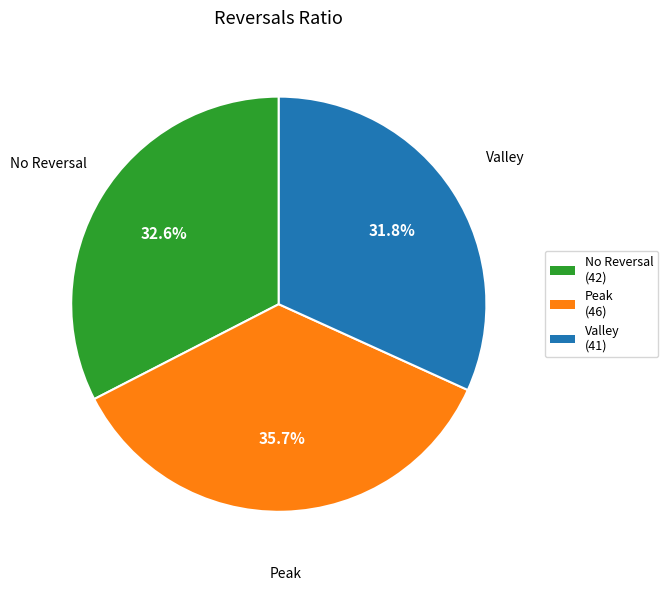

What is the largest slice in the pie chart?

Peak (46)